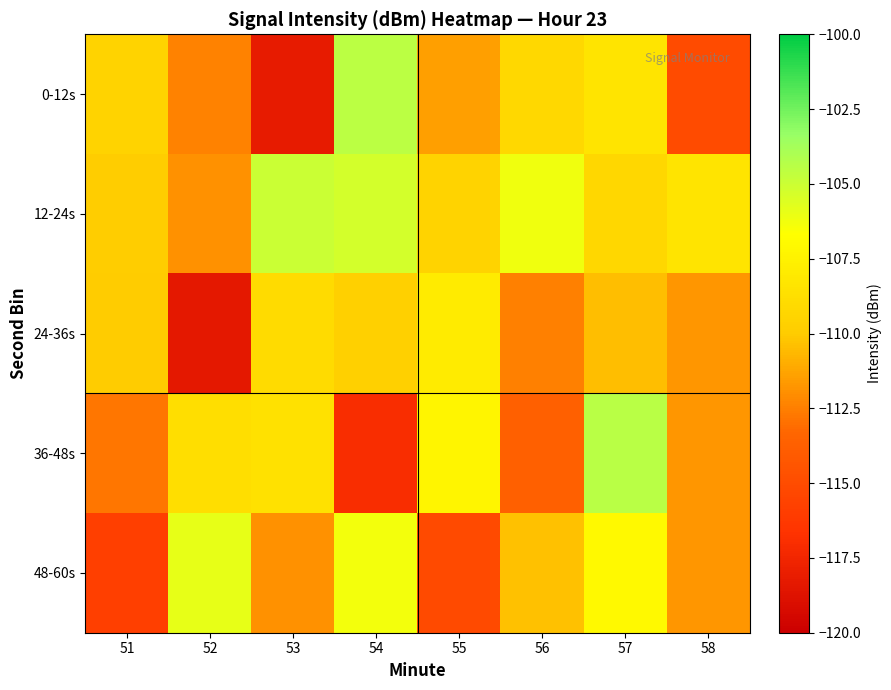

At which category does the chart reach its peak across all series?

57